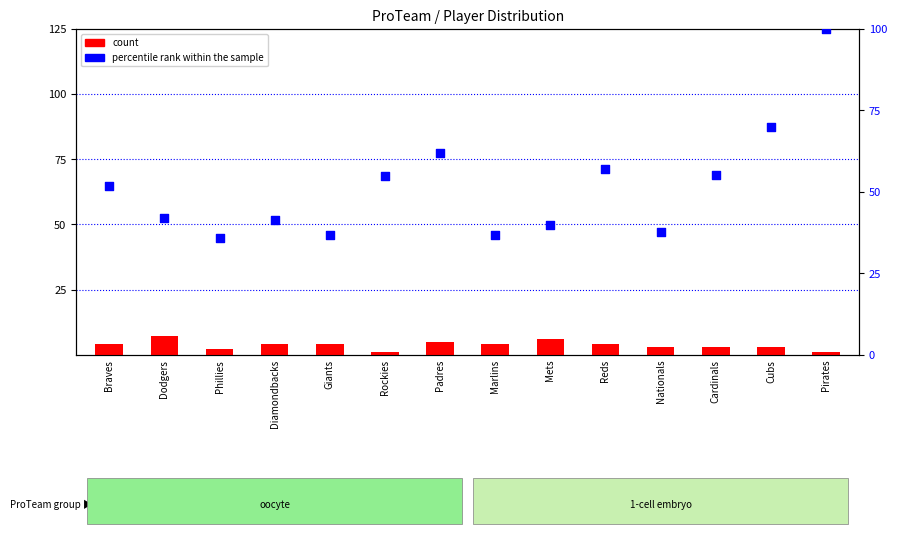

What is the total value across all series at Rockies?

55.7